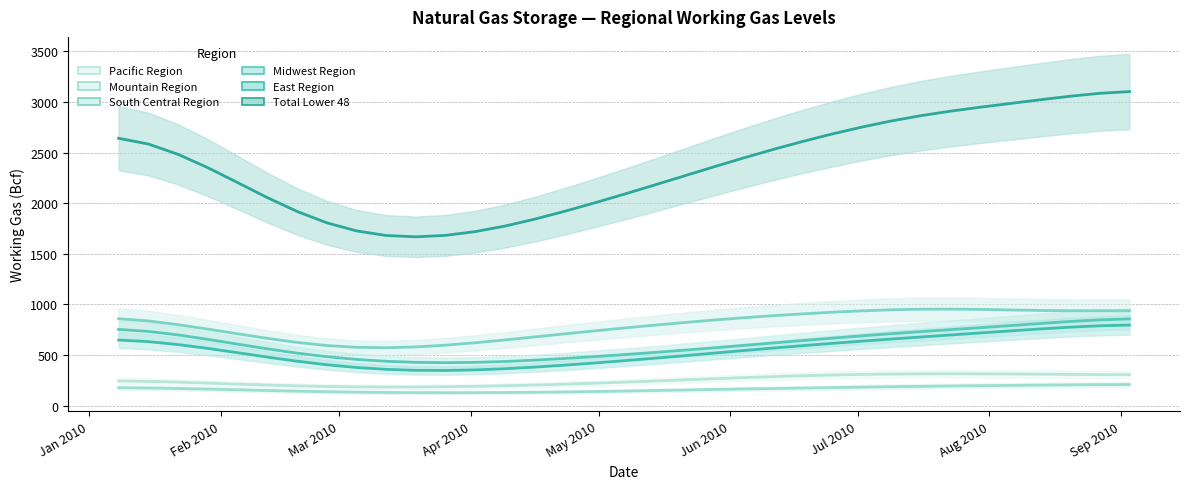

The East Region series shows 768.1 at 2010-05-14. True or false?

False